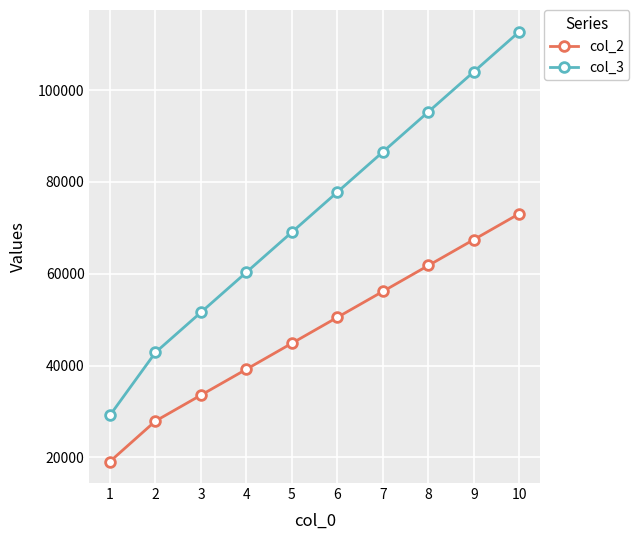

What value does the col_2 series have at 1, to the nearest 100?

19100